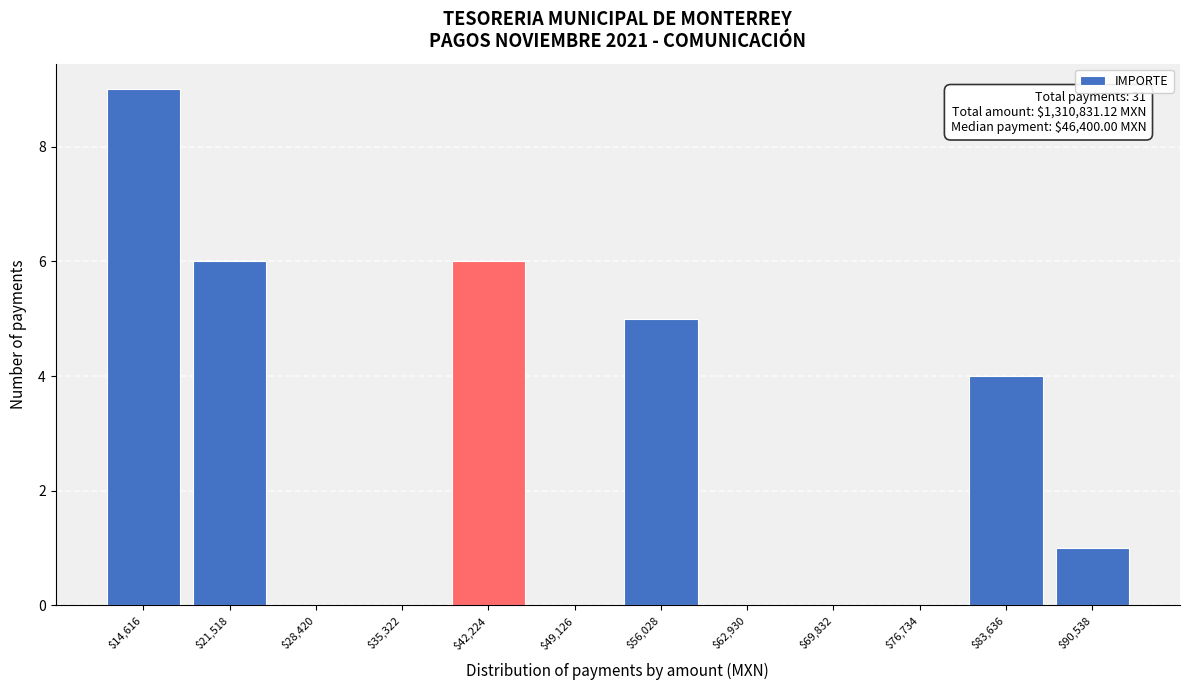

What is the sum of all values?

31